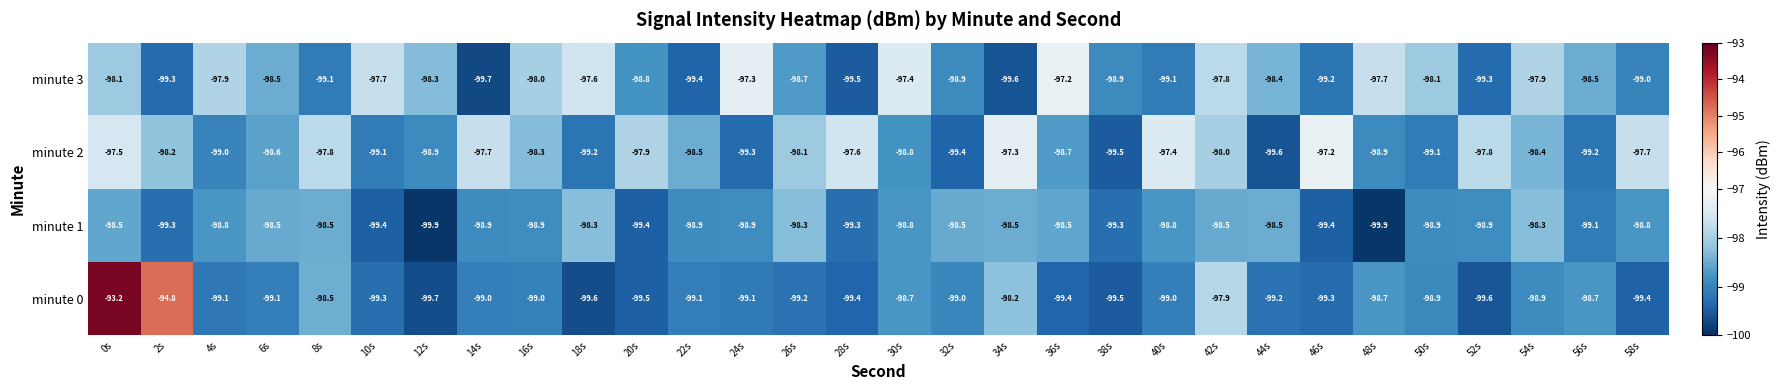

What value does the minute 1 series have at 16s?

-98.9